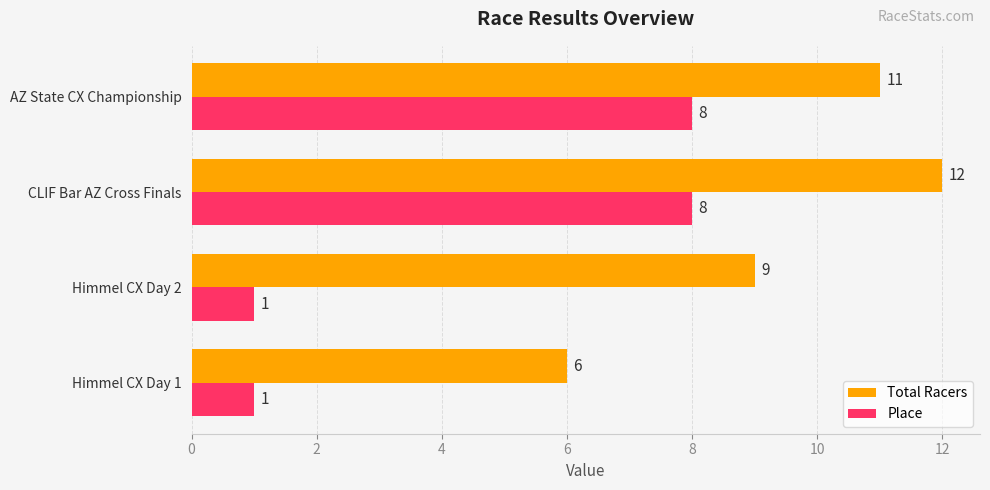

What is the average value of the Total Racers series?

10